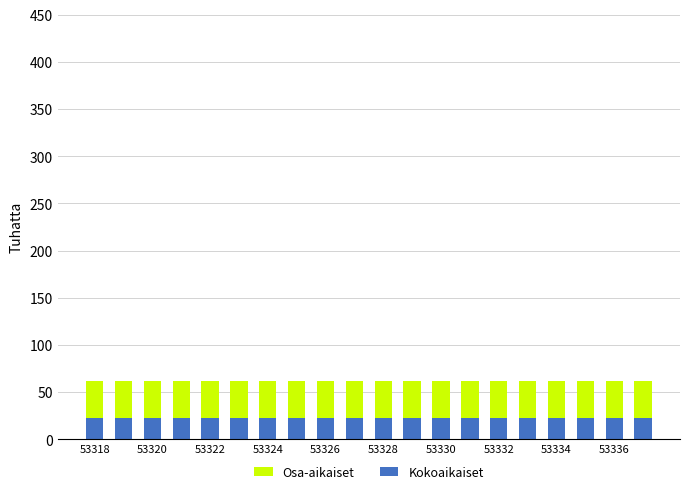

What are all the series names shown in the legend?

Osa-aikaiset, Kokoaikaiset